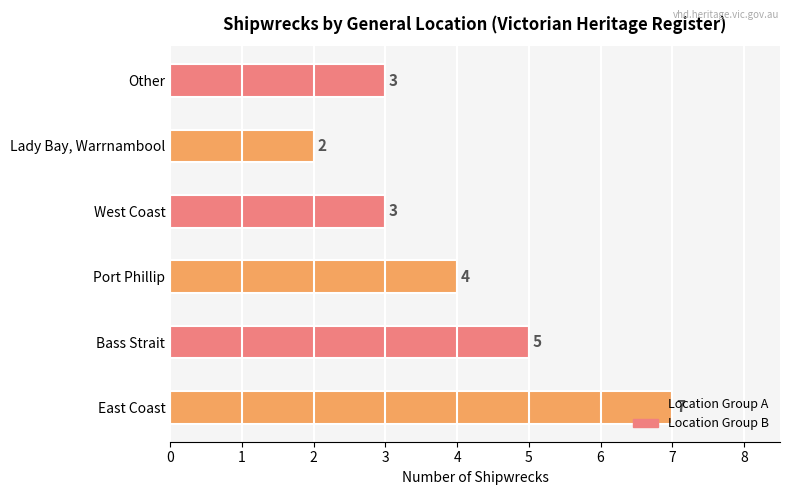

Count the values in the range 3 to 5.

4